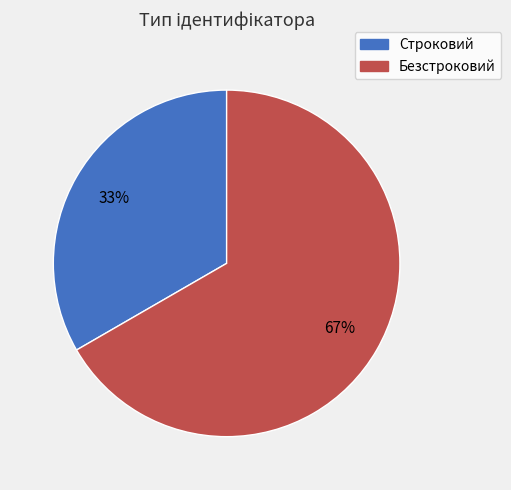

The Безстроковий slice represents 79% of the pie. True or false?

False